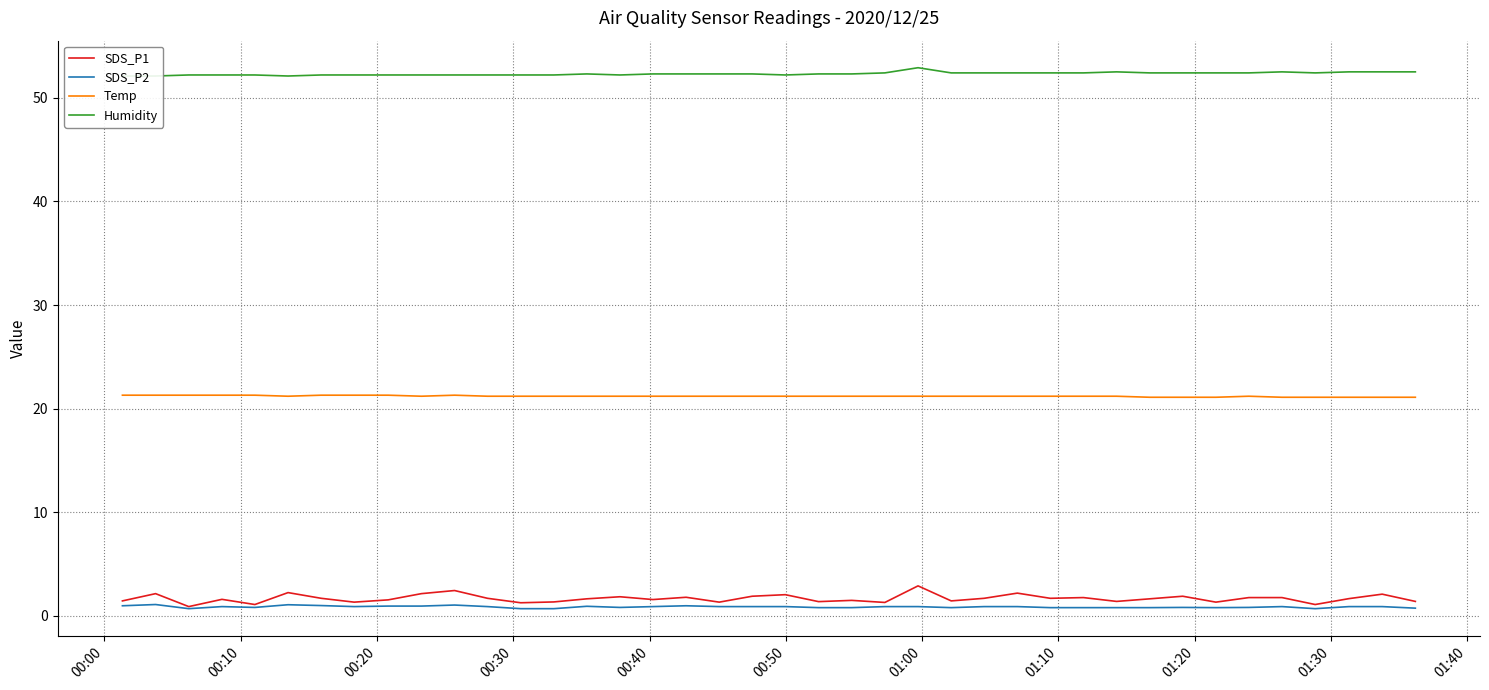

True or false: SDS_P1 and Temp cross at least once.

False